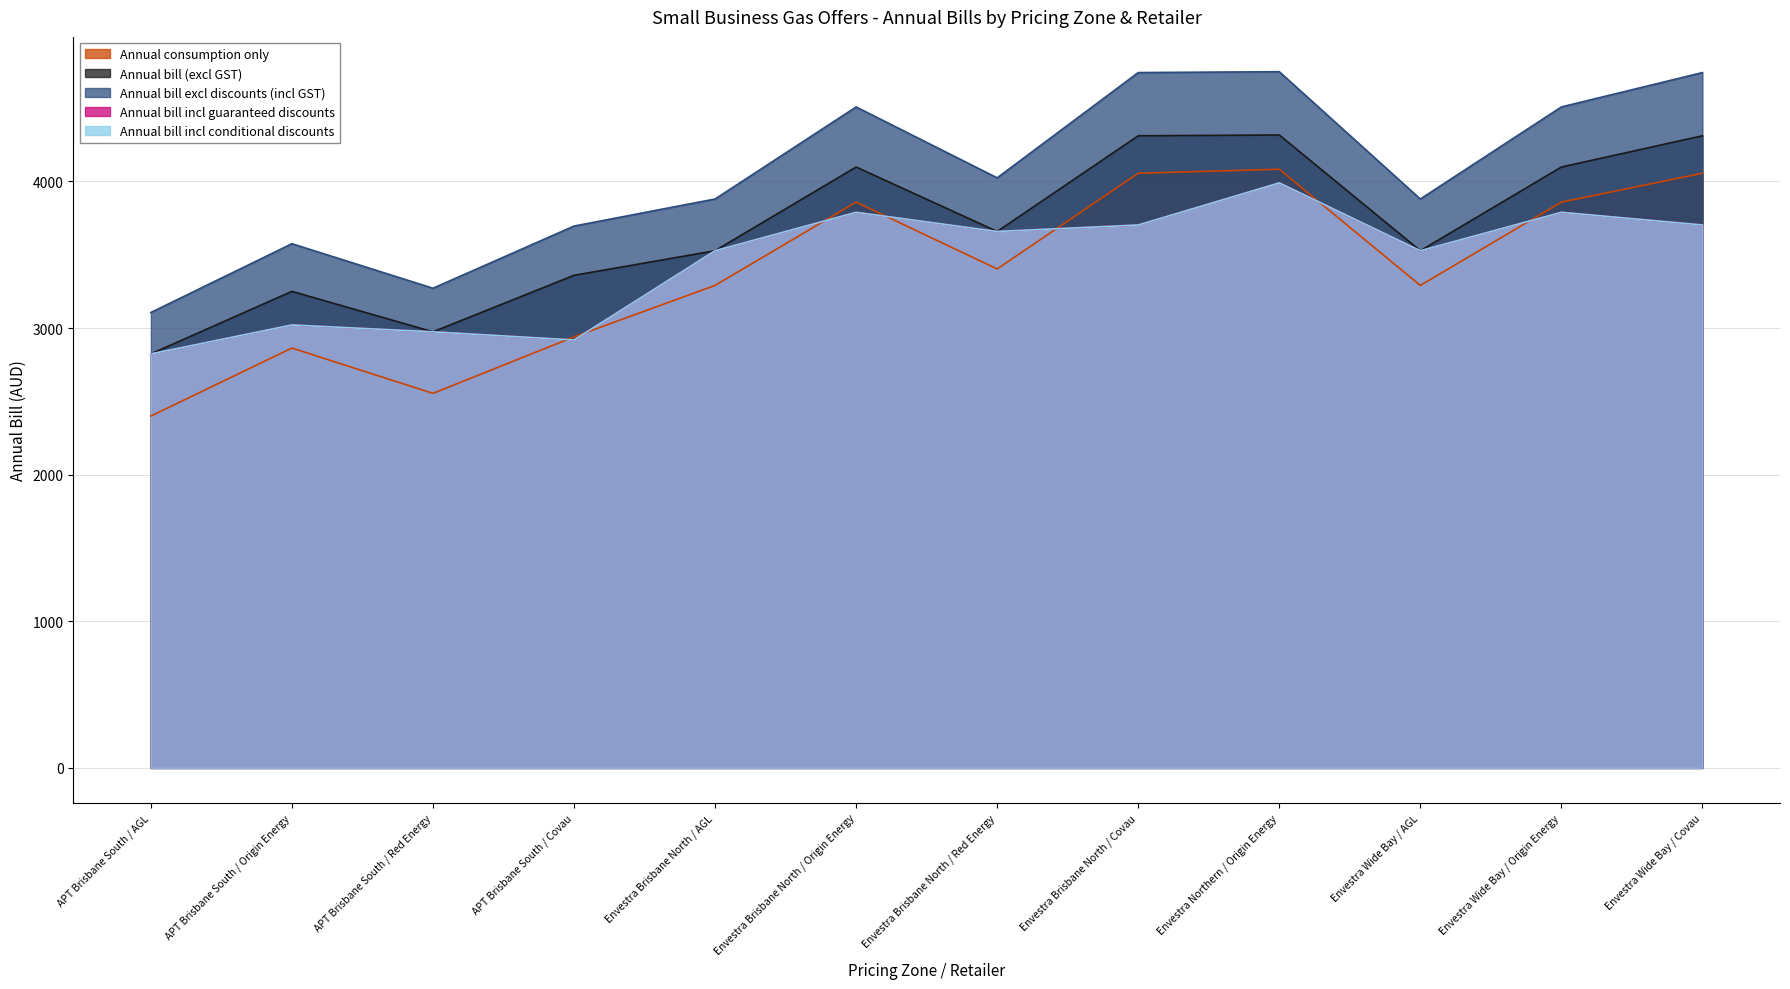

Reading left to right, transcribe all the data shown in this chart.

Annual consumption only: APT Brisbane South / AGL=2400.0	APT Brisbane South / Origin Energy=2863.6	APT Brisbane South / Red Energy=2554.5	APT Brisbane South / Covau=2940.0	Envestra Brisbane North / AGL=3290.9	Envestra Brisbane North / Origin Energy=3858.9	Envestra Brisbane North / Red Energy=3403.3	Envestra Brisbane North / Covau=4056.0	Envestra Northern / Origin Energy=4083.3	Envestra Wide Bay / AGL=3290.9	Envestra Wide Bay / Origin Energy=3858.9	Envestra Wide Bay / Covau=4056.0
Annual bill (excl GST): APT Brisbane South / AGL=2824.0	APT Brisbane South / Origin Energy=3250.3	APT Brisbane South / Red Energy=2974.3	APT Brisbane South / Covau=3359.8	Envestra Brisbane North / AGL=3527.5	Envestra Brisbane North / Origin Energy=4098.3	Envestra Brisbane North / Red Energy=3658.8	Envestra Brisbane North / Covau=4311.5	Envestra Northern / Origin Energy=4316.8	Envestra Wide Bay / AGL=3527.5	Envestra Wide Bay / Origin Energy=4098.3	Envestra Wide Bay / Covau=4311.5
Annual bill excl discounts (incl GST): APT Brisbane South / AGL=3106.4	APT Brisbane South / Origin Energy=3575.3	APT Brisbane South / Red Energy=3271.7	APT Brisbane South / Covau=3695.7	Envestra Brisbane North / AGL=3880.3	Envestra Brisbane North / Origin Energy=4508.2	Envestra Brisbane North / Red Energy=4024.7	Envestra Brisbane North / Covau=4742.7	Envestra Northern / Origin Energy=4748.5	Envestra Wide Bay / AGL=3880.3	Envestra Wide Bay / Origin Energy=4508.2	Envestra Wide Bay / Covau=4742.7
Annual bill incl guaranteed discounts: APT Brisbane South / AGL=2824.0	APT Brisbane South / Origin Energy=3021.2	APT Brisbane South / Red Energy=2974.3	APT Brisbane South / Covau=2918.8	Envestra Brisbane North / AGL=3527.5	Envestra Brisbane North / Origin Energy=3789.6	Envestra Brisbane North / Red Energy=3658.8	Envestra Brisbane North / Covau=3703.1	Envestra Northern / Origin Energy=3990.2	Envestra Wide Bay / AGL=3527.5	Envestra Wide Bay / Origin Energy=3789.6	Envestra Wide Bay / Covau=3703.1
Annual bill incl conditional discounts: APT Brisbane South / AGL=2824.0	APT Brisbane South / Origin Energy=3021.2	APT Brisbane South / Red Energy=2974.3	APT Brisbane South / Covau=2918.8	Envestra Brisbane North / AGL=3527.5	Envestra Brisbane North / Origin Energy=3789.6	Envestra Brisbane North / Red Energy=3658.8	Envestra Brisbane North / Covau=3703.1	Envestra Northern / Origin Energy=3990.2	Envestra Wide Bay / AGL=3527.5	Envestra Wide Bay / Origin Energy=3789.6	Envestra Wide Bay / Covau=3703.1